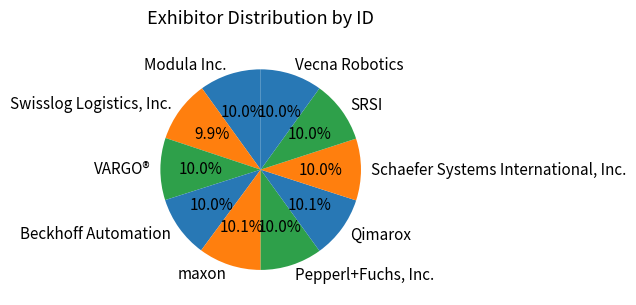

To the nearest percent, what percentage of the pie is Vecna Robotics?

10%